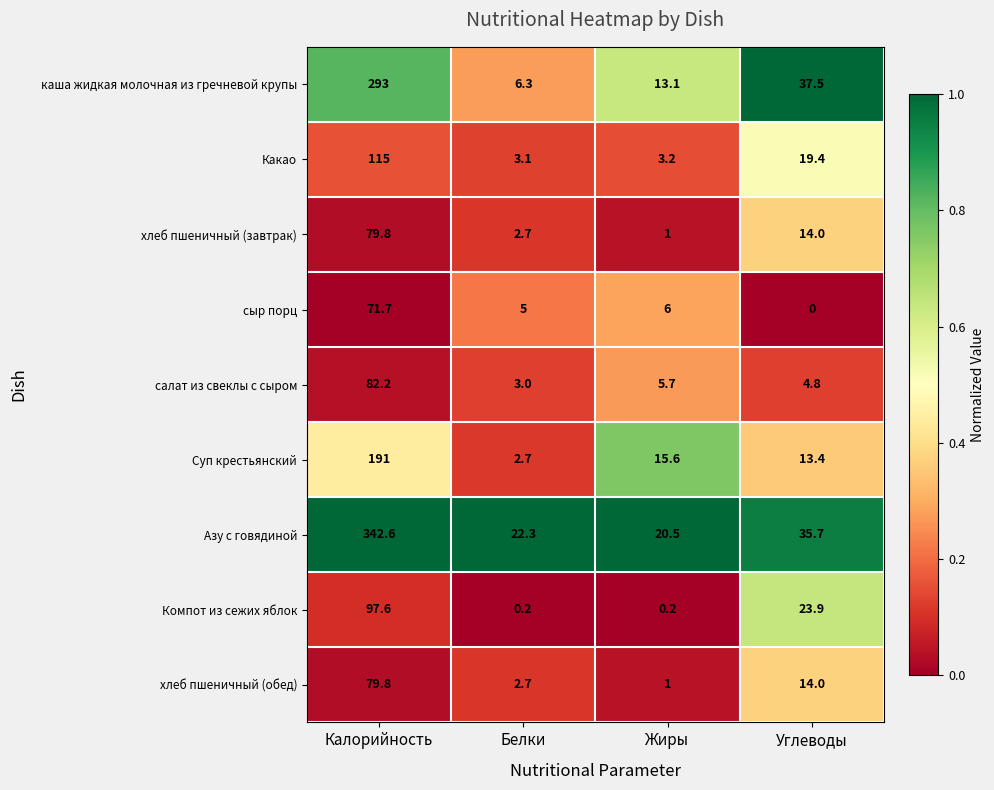

Rank the categories by салат из свеклы с сыром value from lowest to highest.

Белки, Углеводы, Жиры, Калорийность